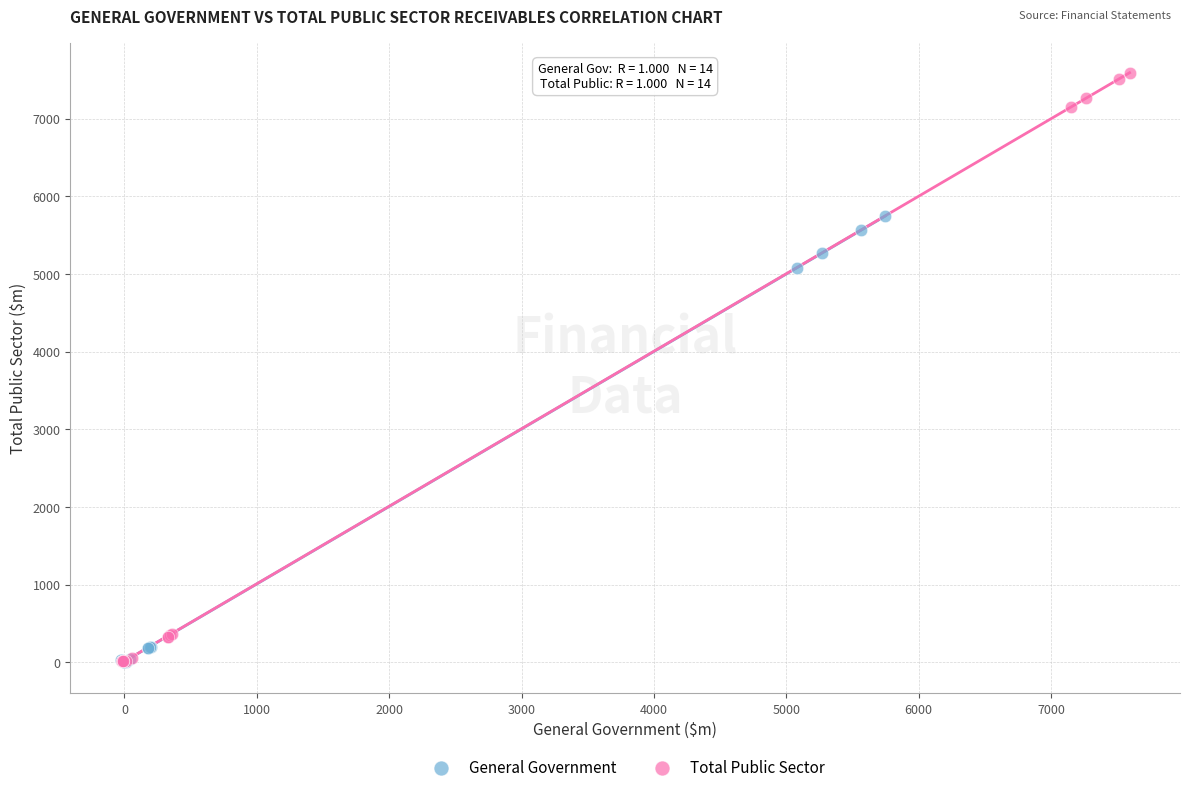

Which series reaches the maximum Y coordinate?

Total Public Sector